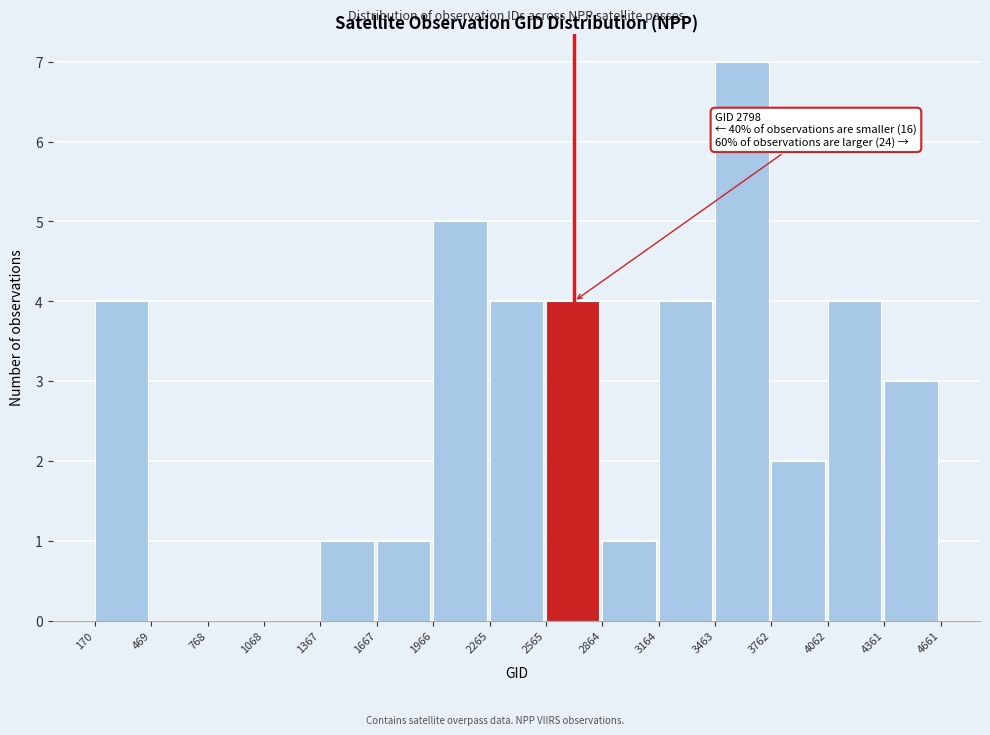

Which range on the x-axis has the tallest bar?

3463 to 3762